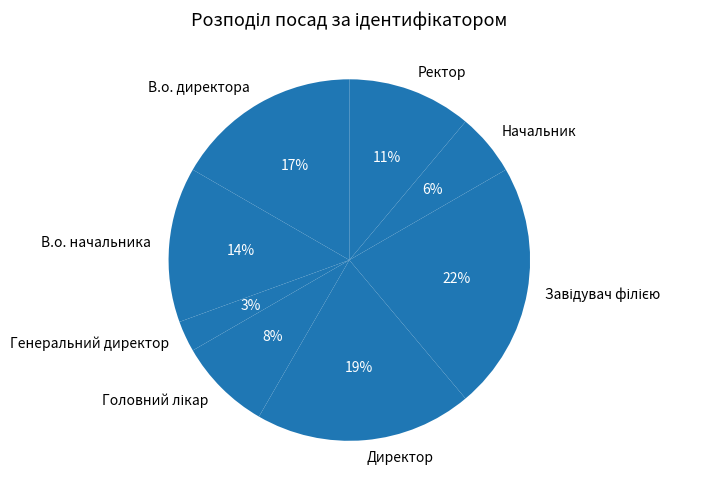

Is there a majority slice in this chart?

No